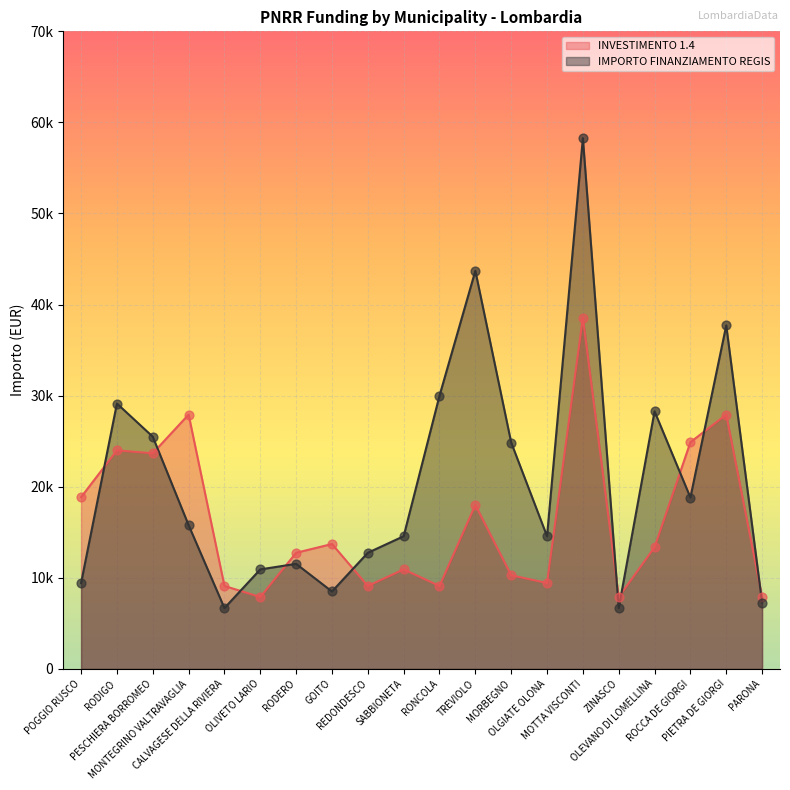

At how many categories does at least one series exceed 42209?

2